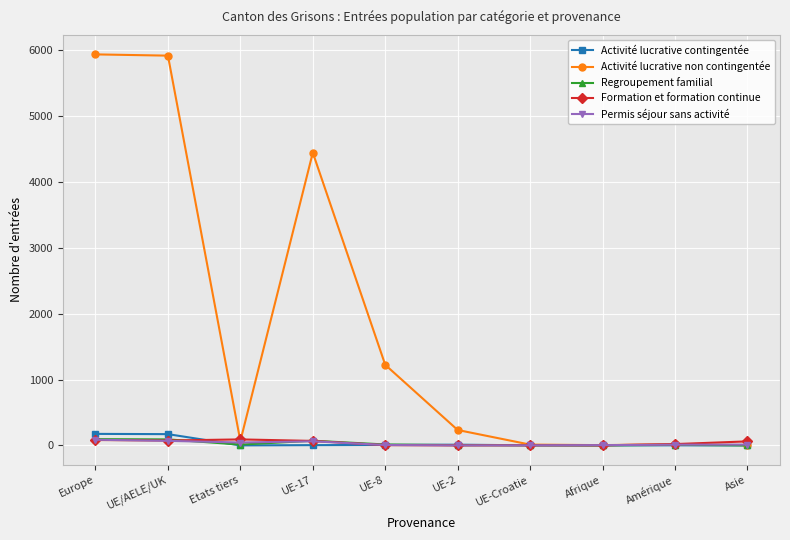

What is the greatest value displayed?

5940